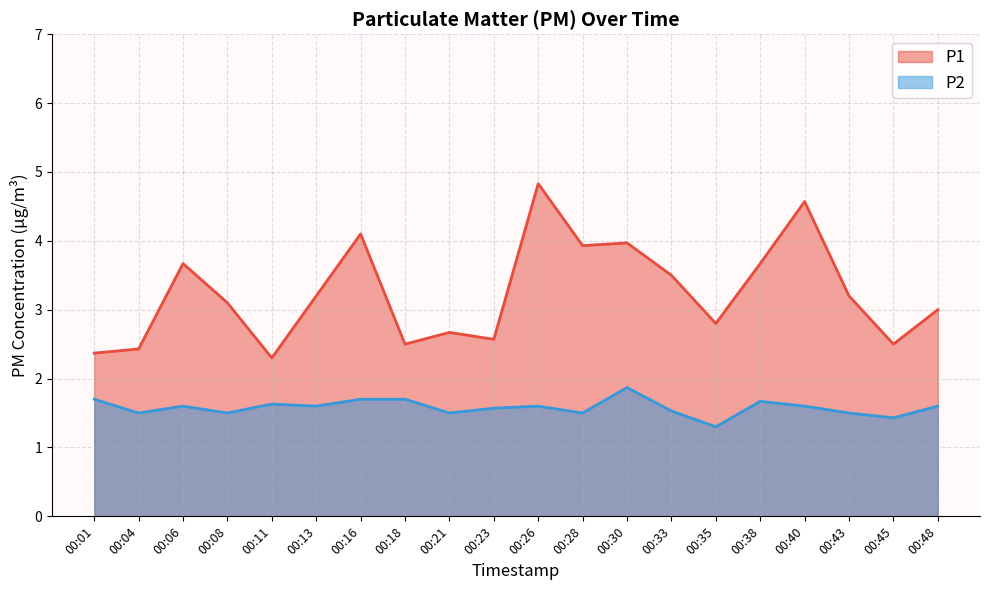

What is the approximate value of P1 at 00:18?

2.5